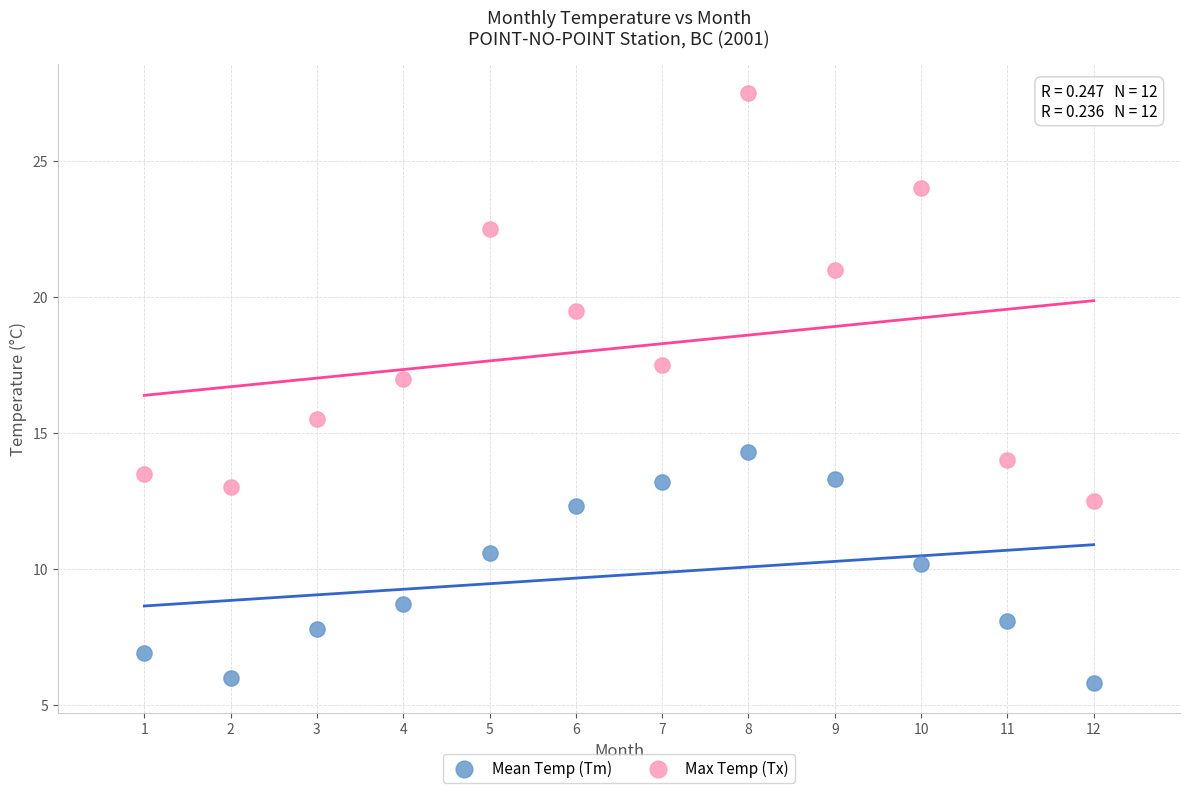

What are all the series names shown in the legend?

Mean Temp (Tm), Max Temp (Tx)